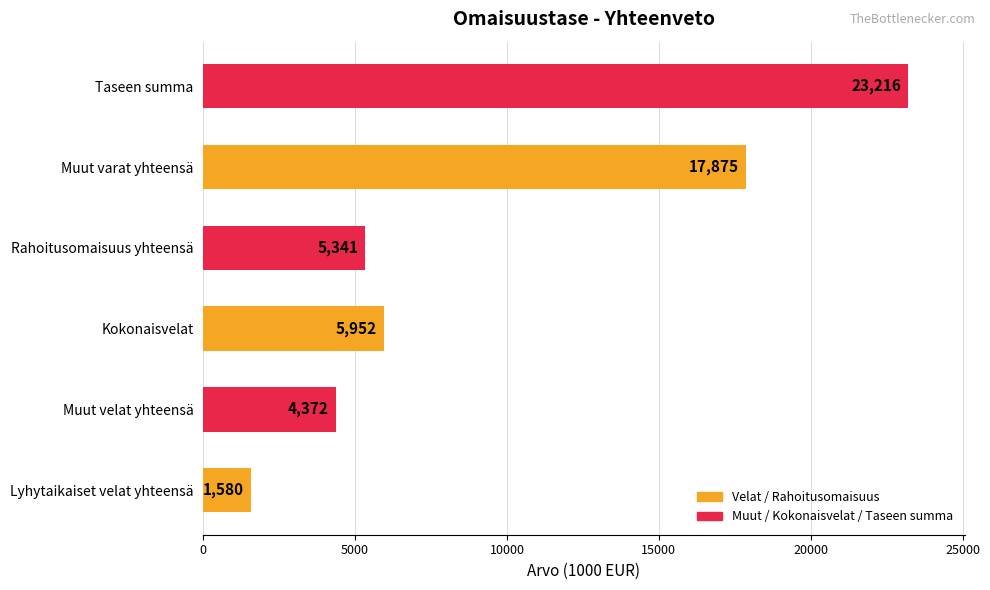

How many data points are less than 5952?

3